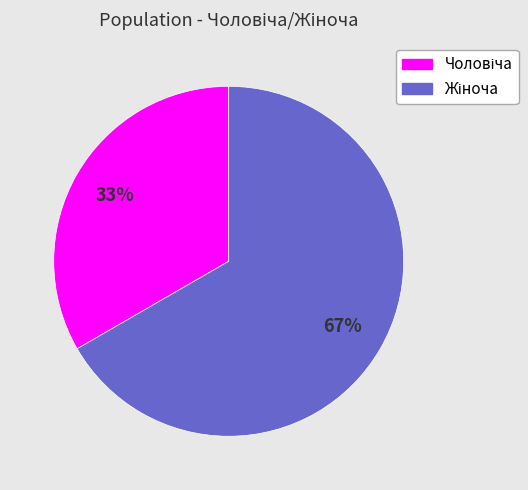

To the nearest percent, what is the average slice percentage?

50%